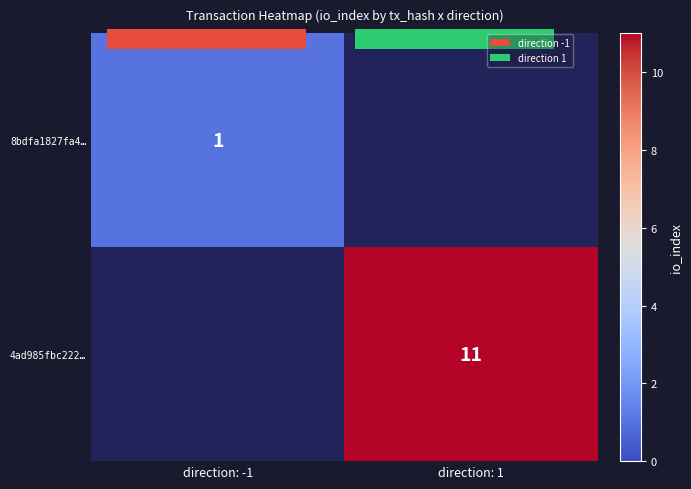

At which label does 8bdfa1827fa4… reach its peak?

direction: -1